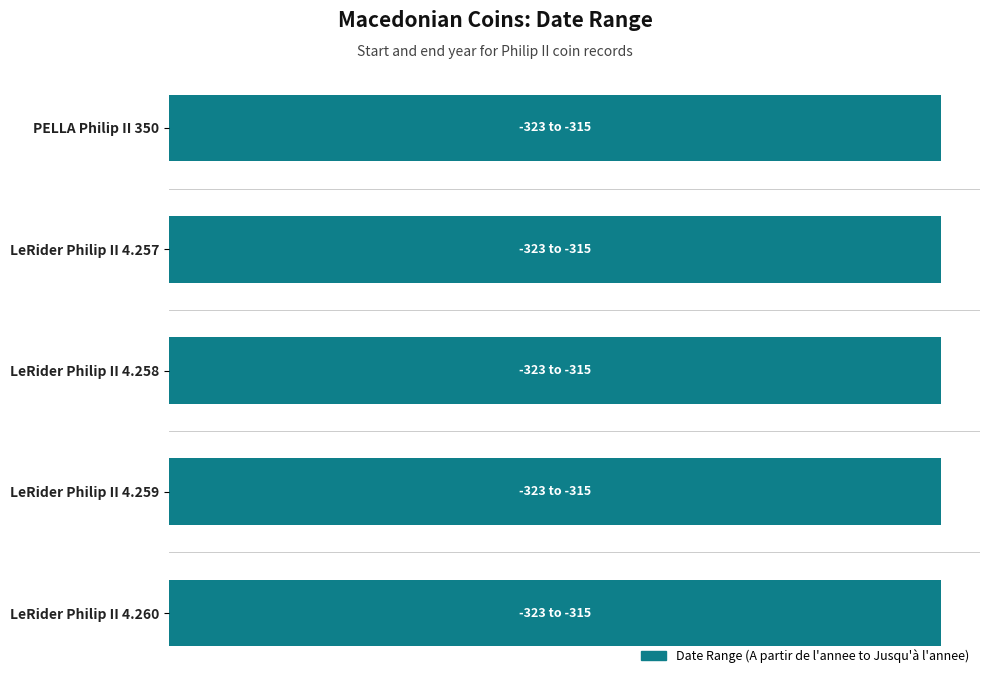

List the series in order of their peak value, lowest first.

A partir de l'annee, Jusqu'a l'annee